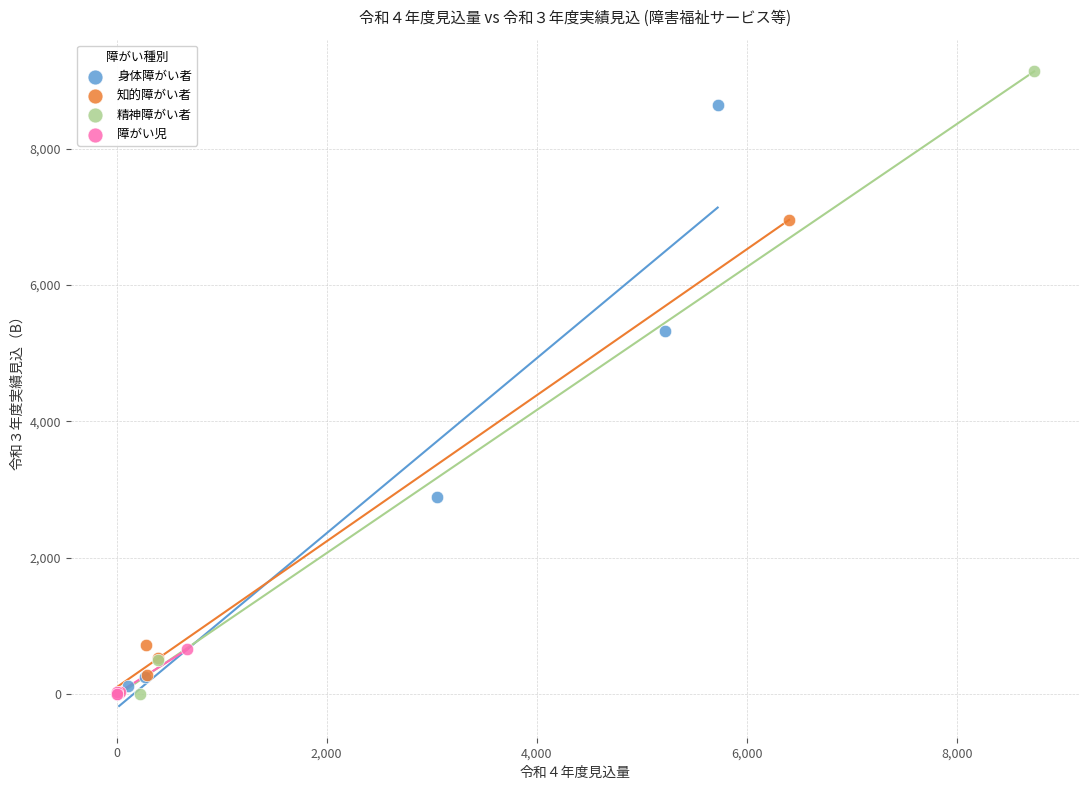

Which series has the widest spread of Y values?

精神障がい者